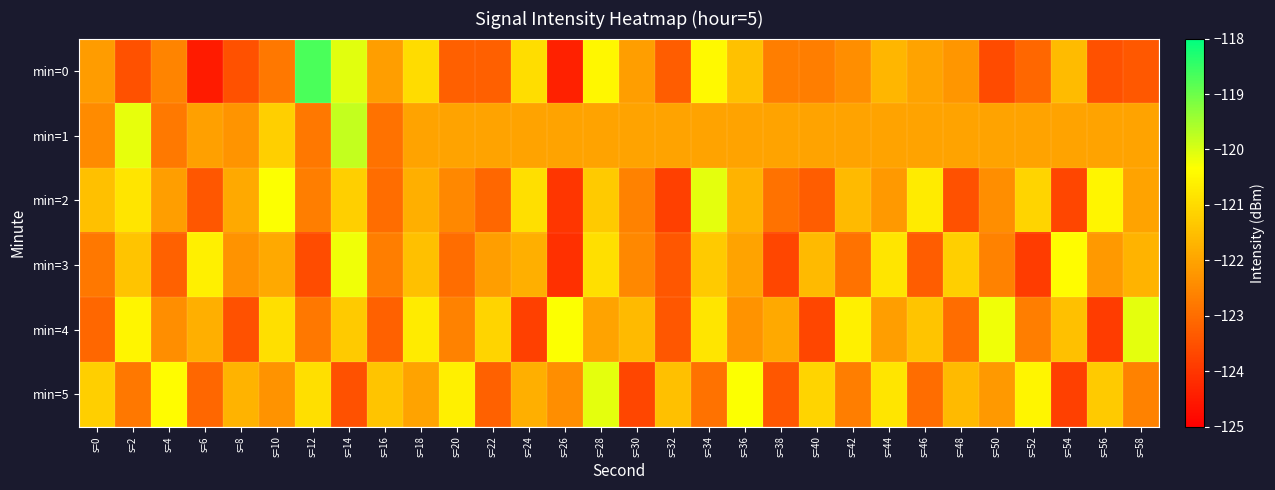

Which series has the largest range (max minus min)?

min=0